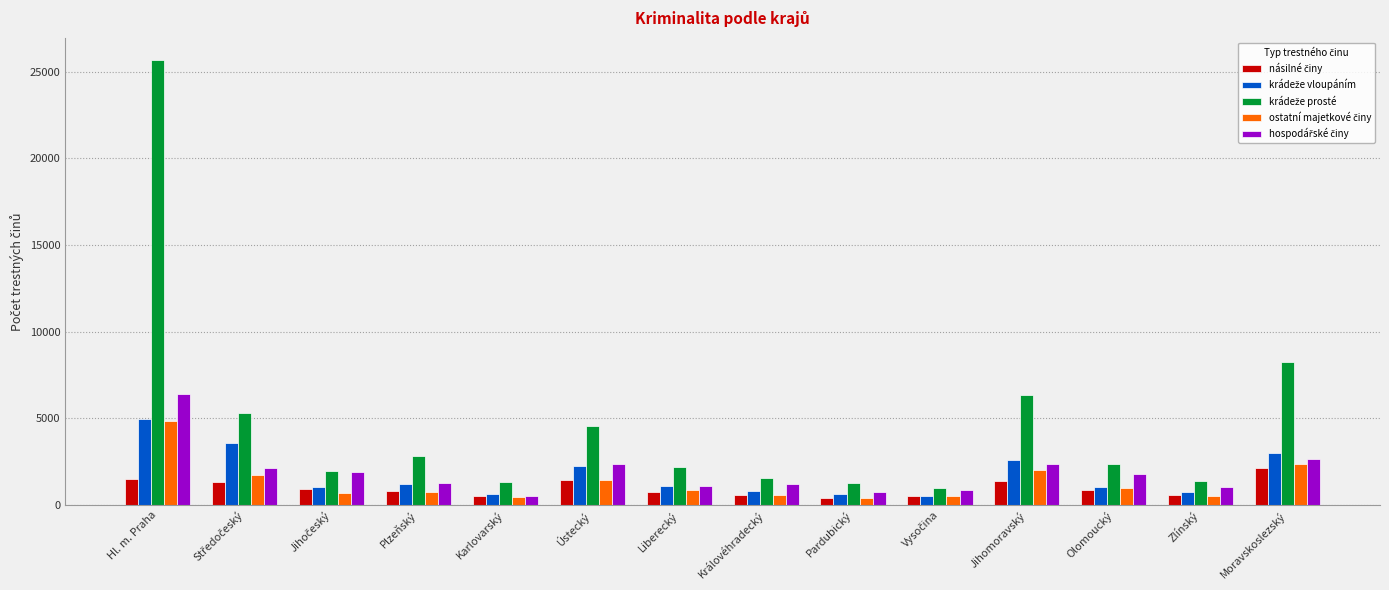

What is the total value across all series at Hl. m. Praha?

43399